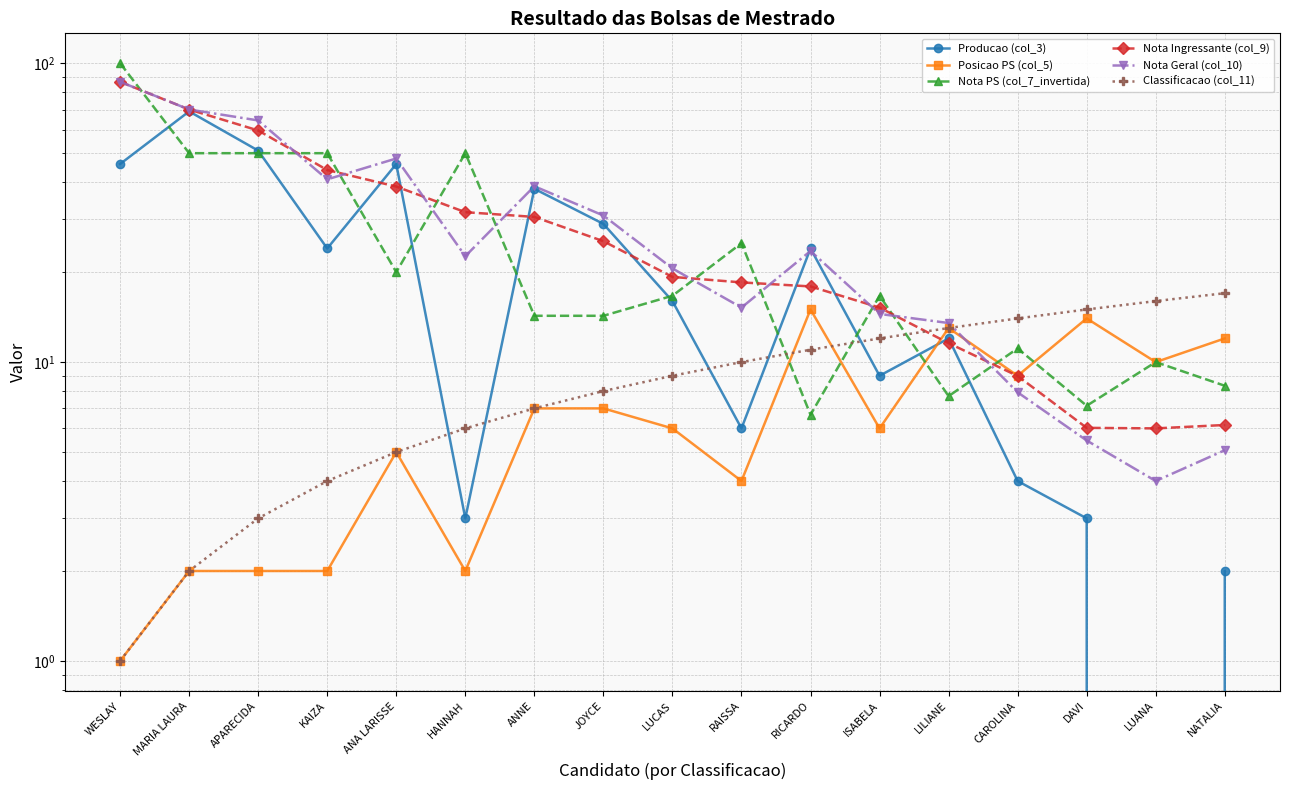

How many times do Nota Geral (col_10) and Producao (col_3) cross each other?

2